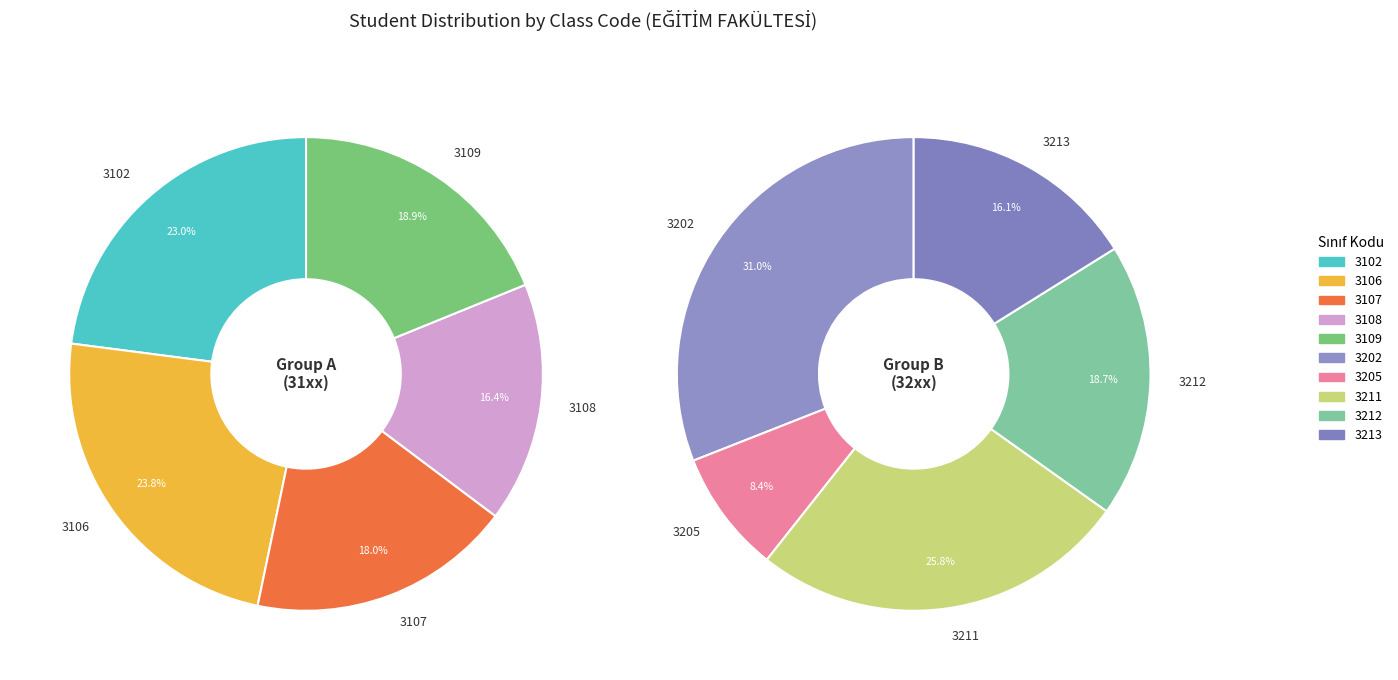

Count the number of slices in the pie.

10